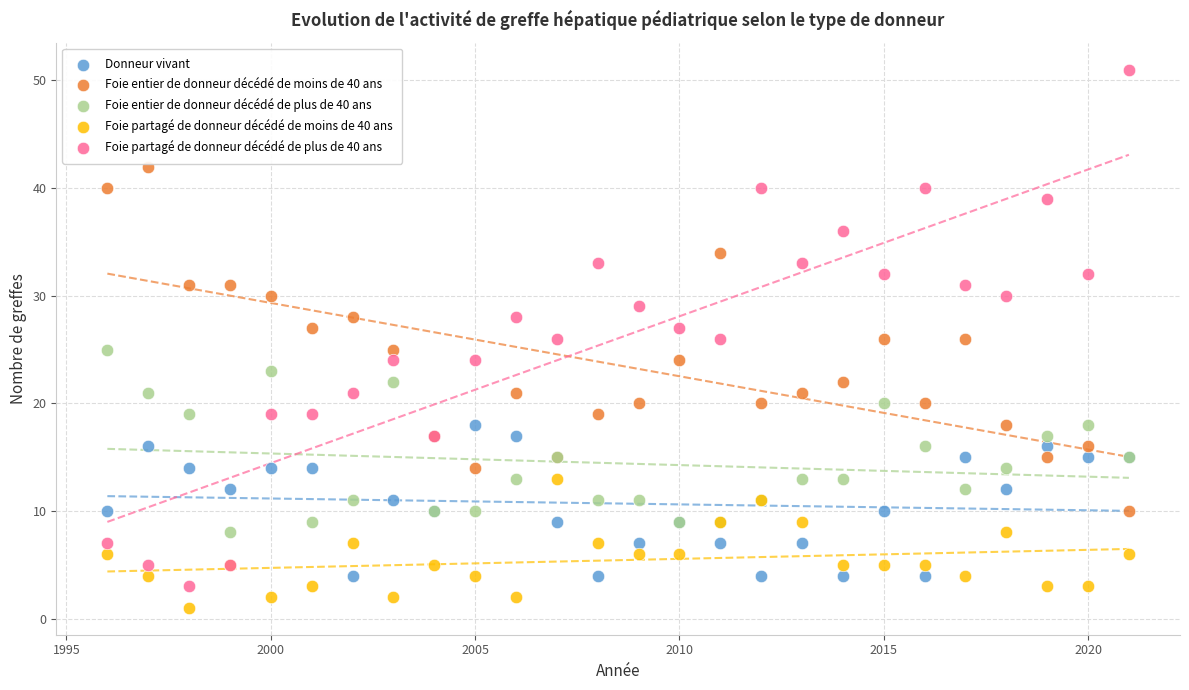

Which series contains the lowest Y value?

Foie partagé de donneur décédé de moins de 40 ans